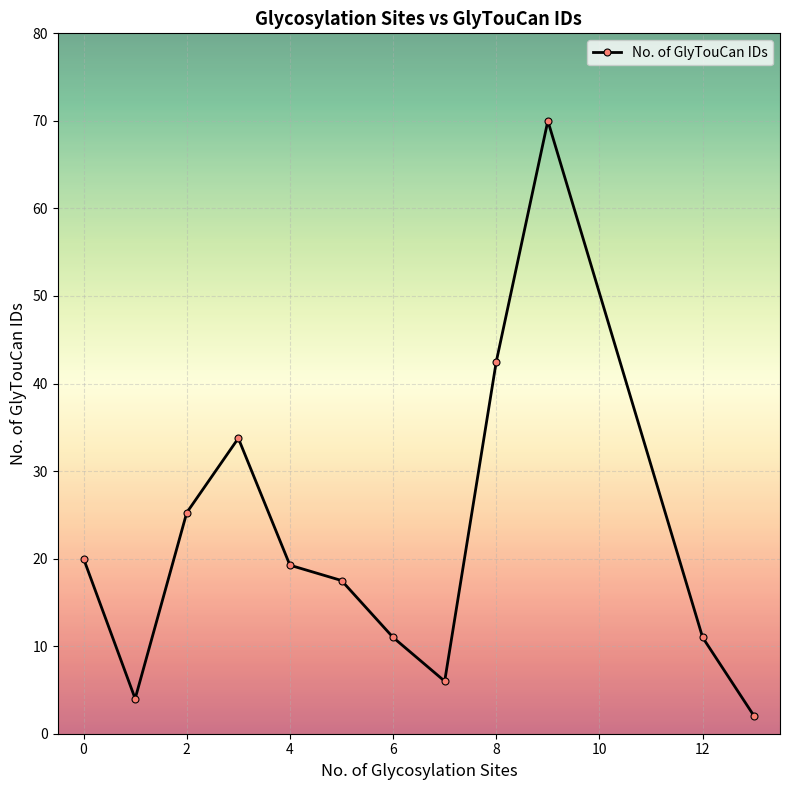

Does the chart have visible grid lines?

Yes